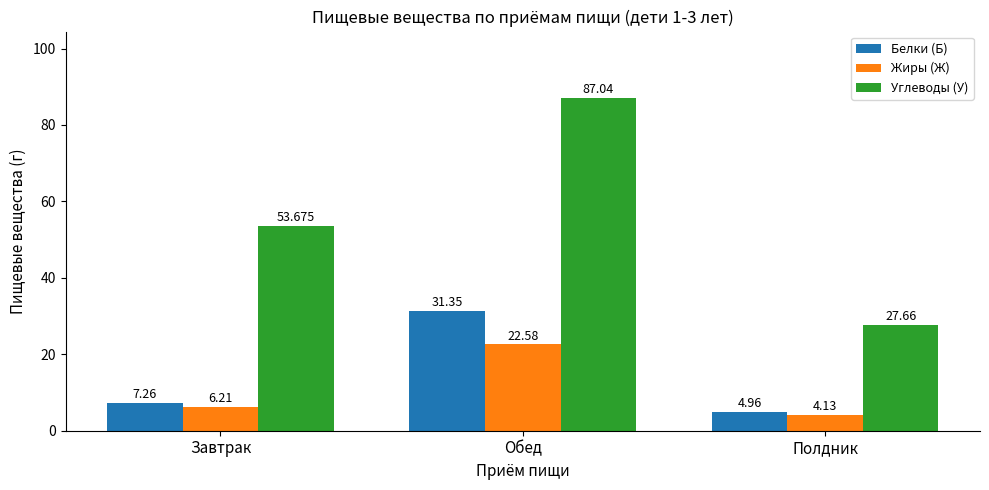

Which series has the largest range (max minus min)?

Углеводы (У)